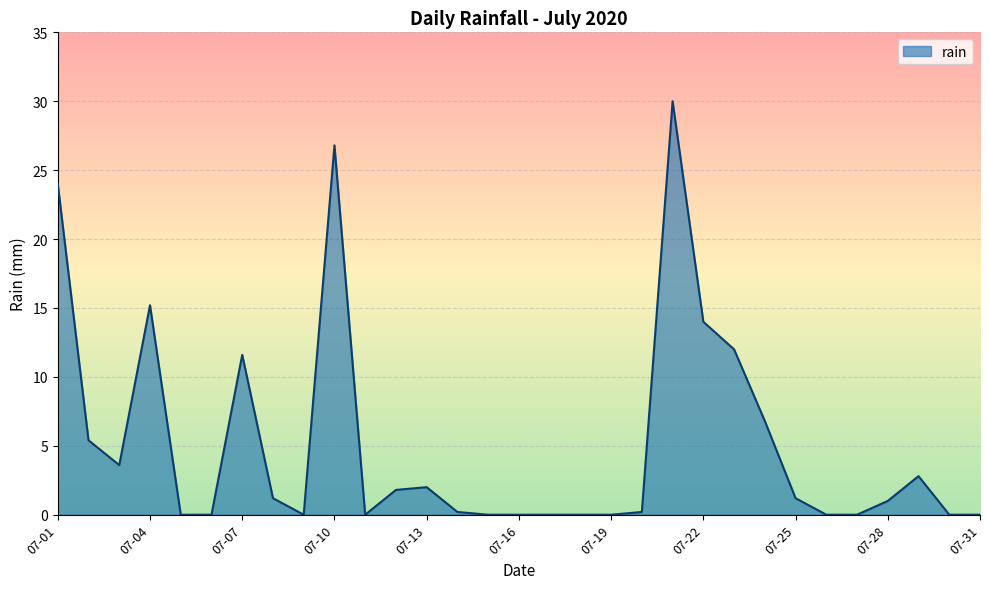

Reading left to right, transcribe all the data shown in this chart.

24.0	5.4	3.6	15.2	0.0	0.0	11.6	1.2	0.0	26.8	0.0	1.8	2.0	0.2	0.0	0.0	0.0	0.0	0.0	0.2	30.0	14.0	12.0	6.8	1.2	0.0	0.0	1.0	2.8	0.0	0.0